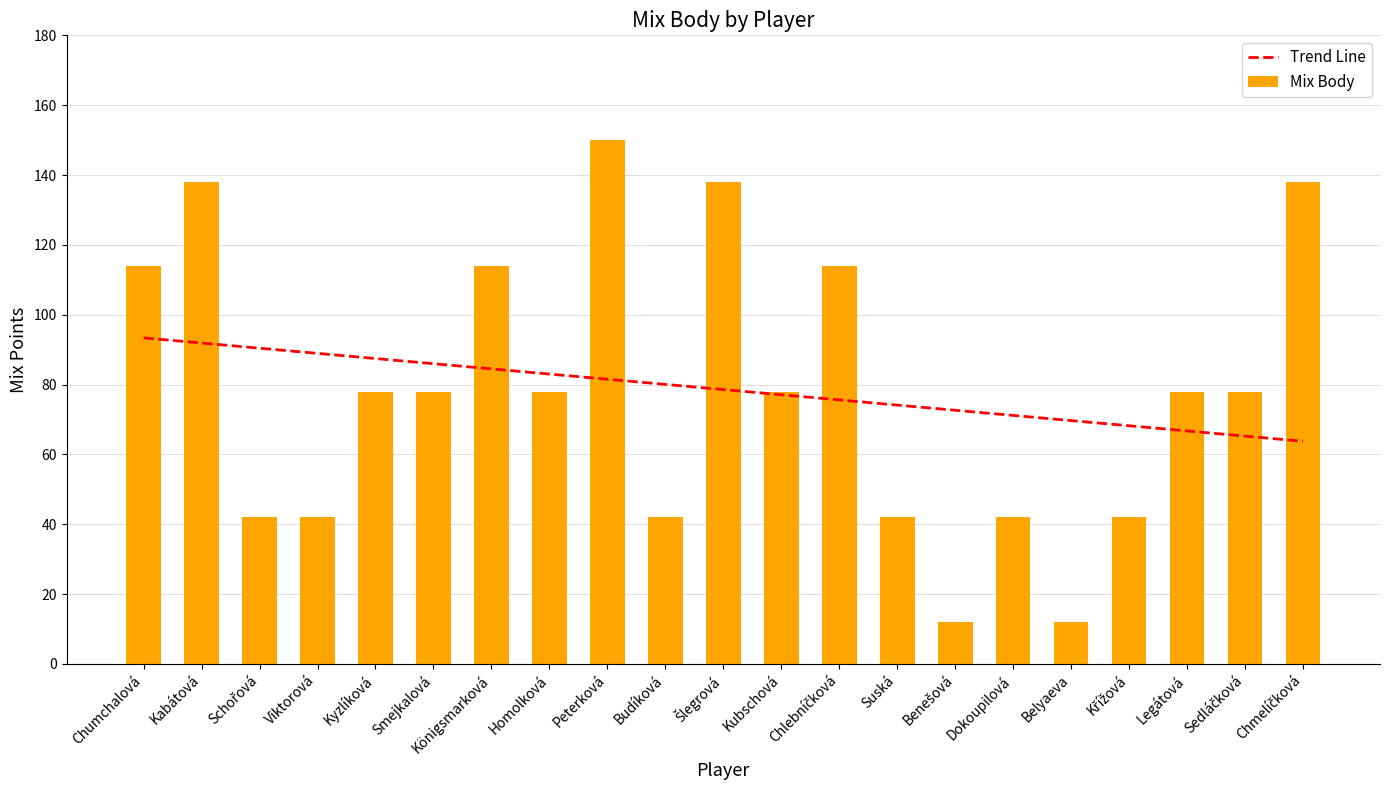

The value at Belyaeva is 12. True or false?

True